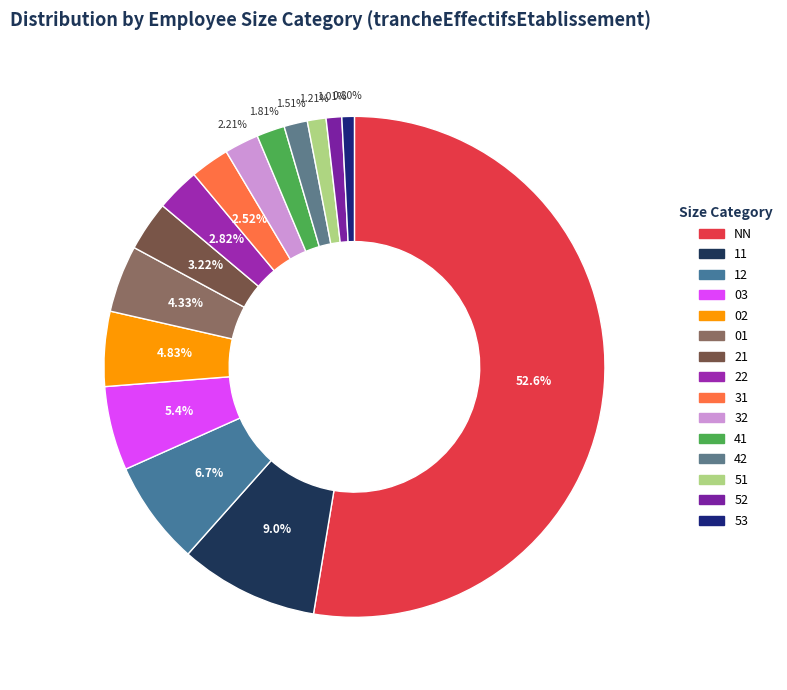

What is the ratio of the value at 51 to the value at 53?

1.5